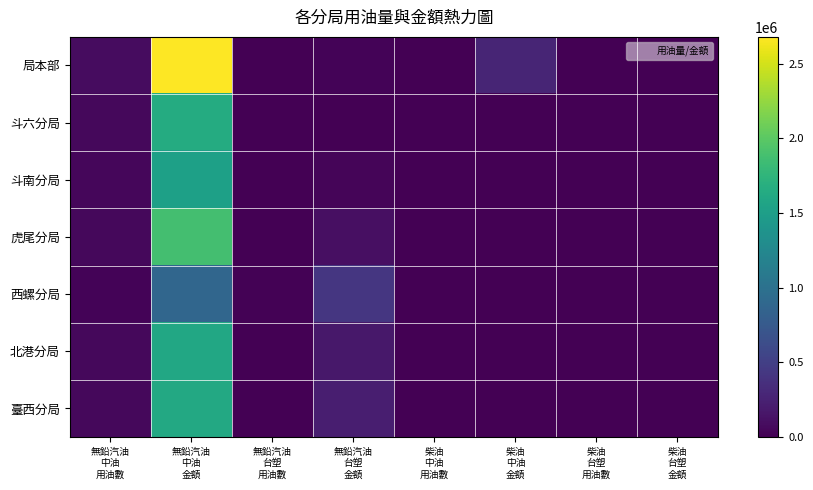

Which label corresponds to the largest value in the chart?

無鉛汽油
中油
金額